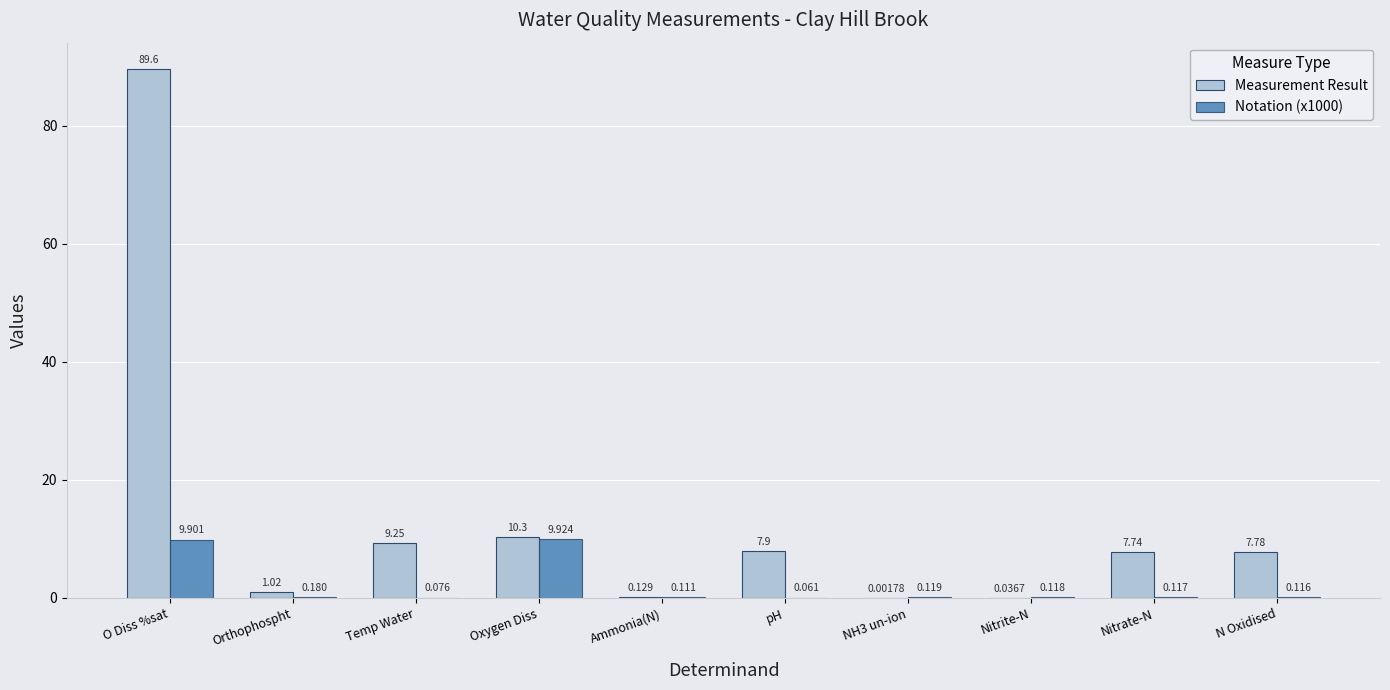

Is the value of Measurement Result at O Diss %sat greater than the value of Notation (x1000) at Orthophospht?

Yes